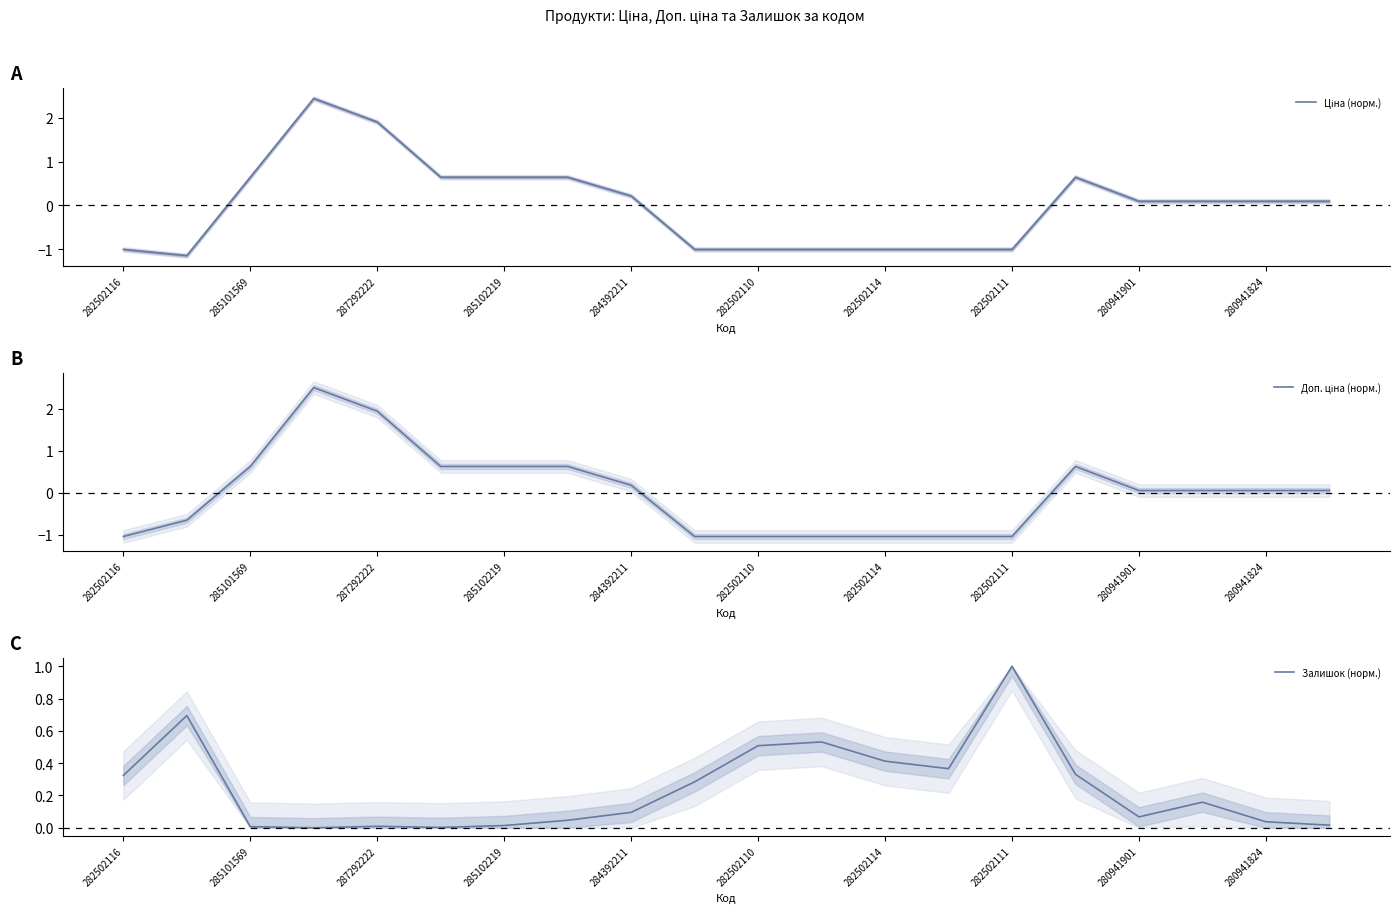

Does the chart have visible grid lines?

No